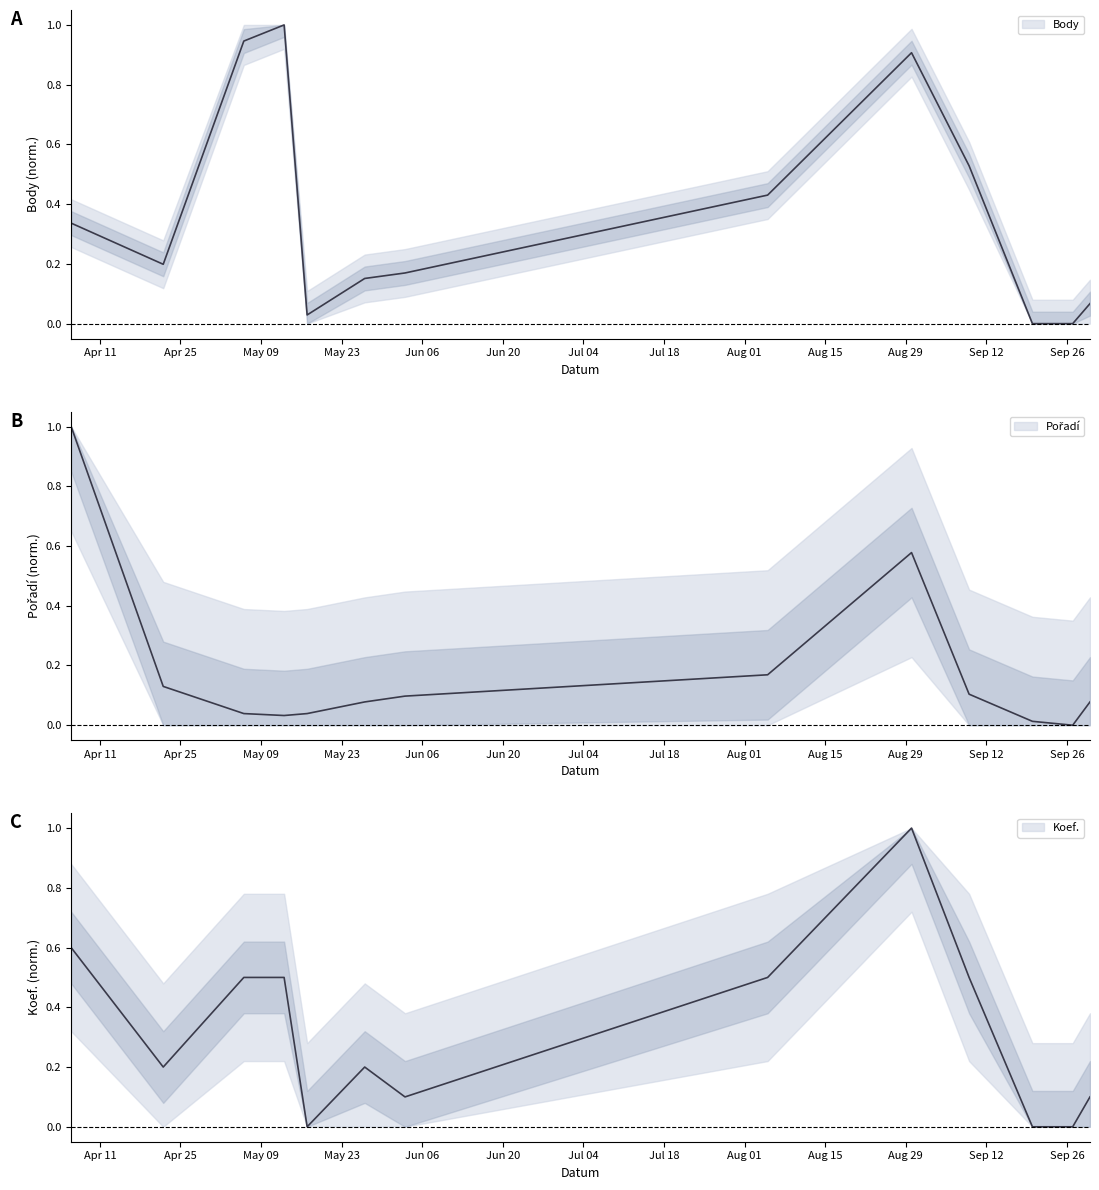

List the series in order of their peak value, highest first.

Body, Pořadí, Koef.